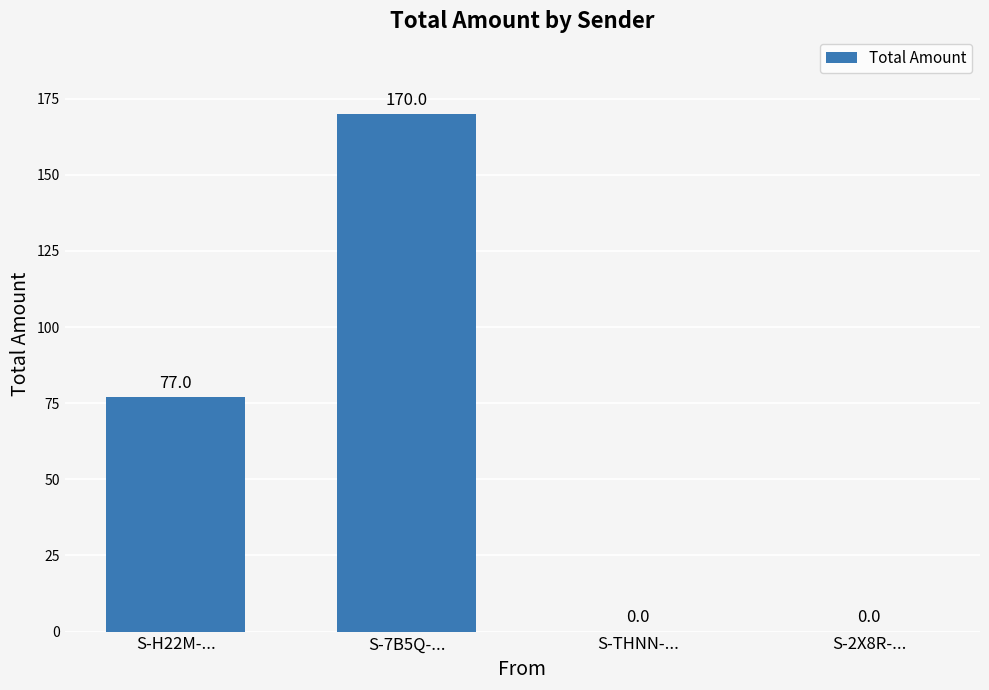

True or false: the data shows 0 at S-2X8R-....

True